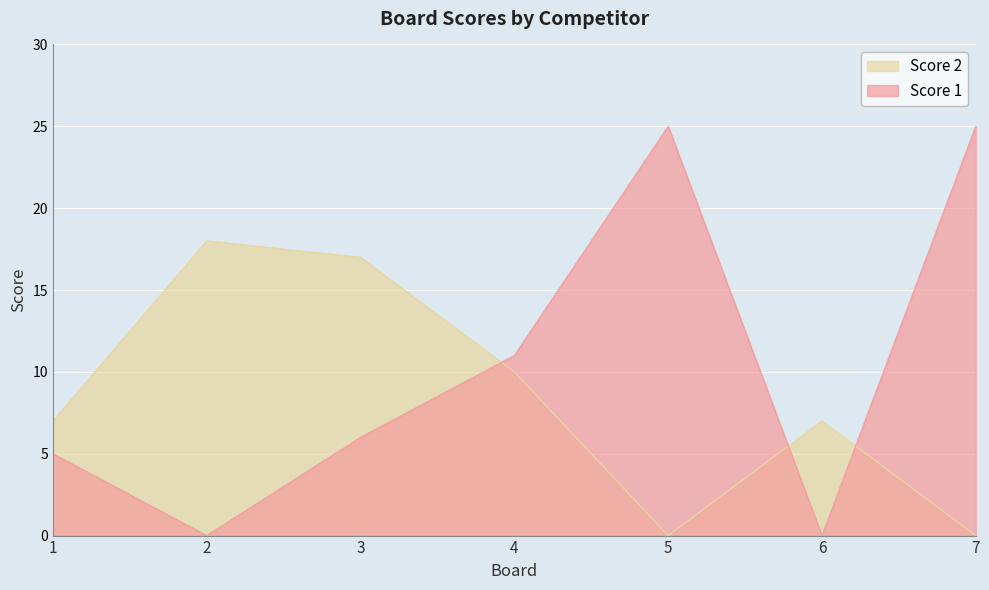

What is the difference between the Score 2 values at 6 and 3?

10